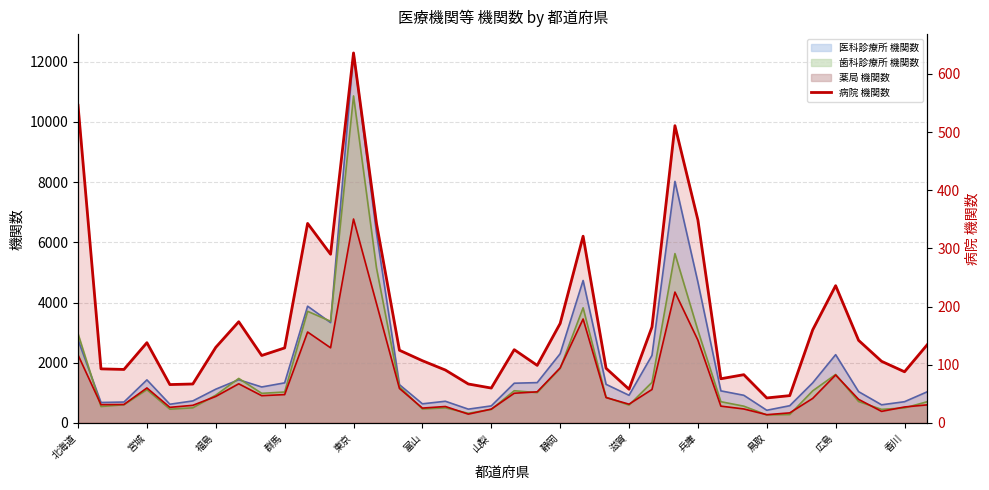

True or false: the data shows 165 at 25.

True